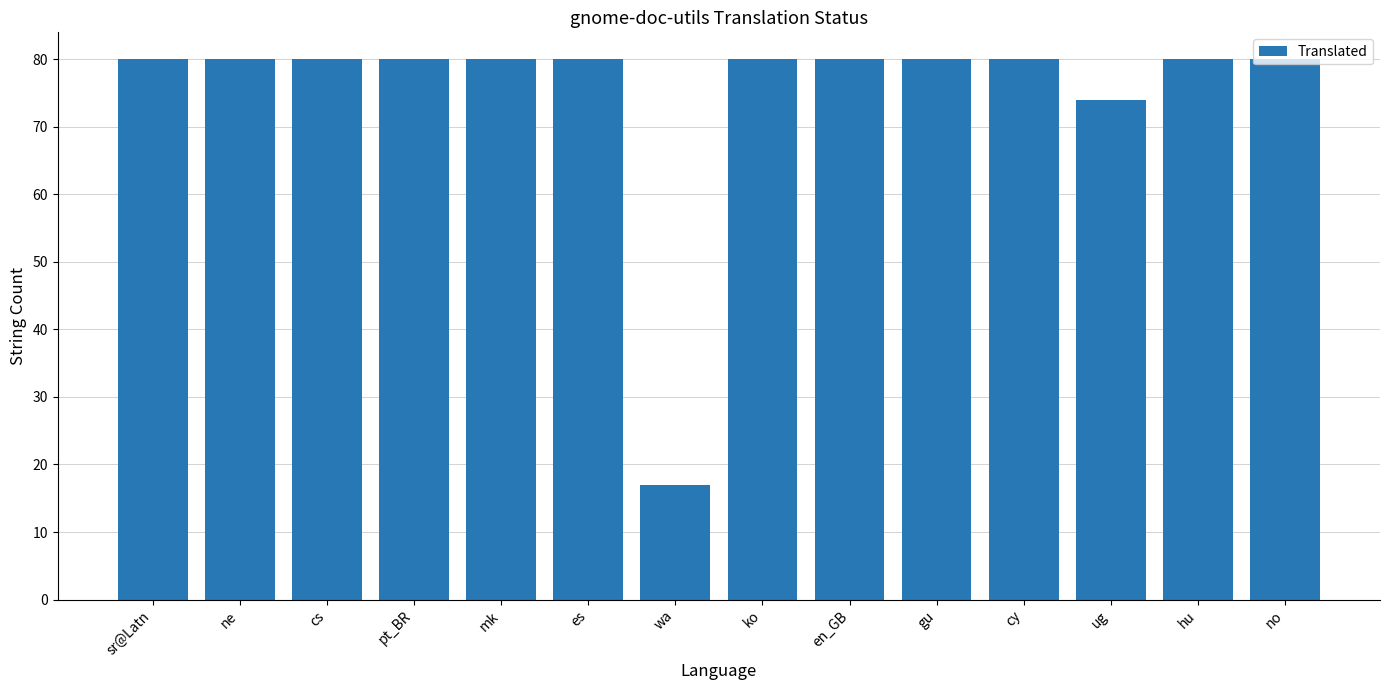

Are the bars horizontal?

No